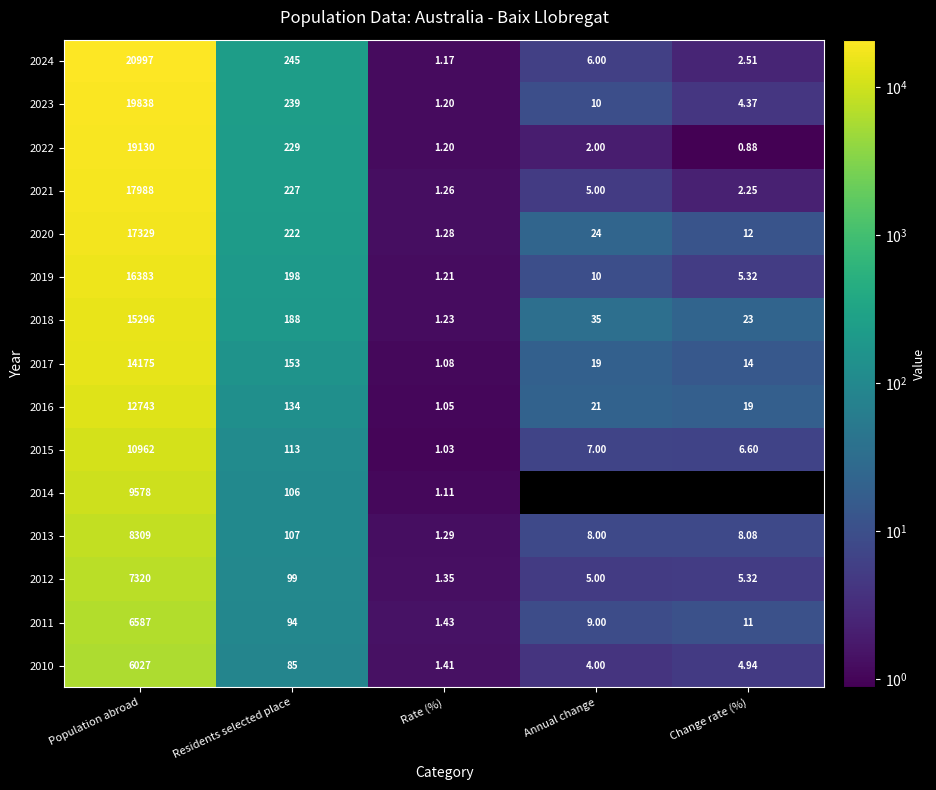

Is it true that 2017 equals 14175.0 at Population abroad?

True